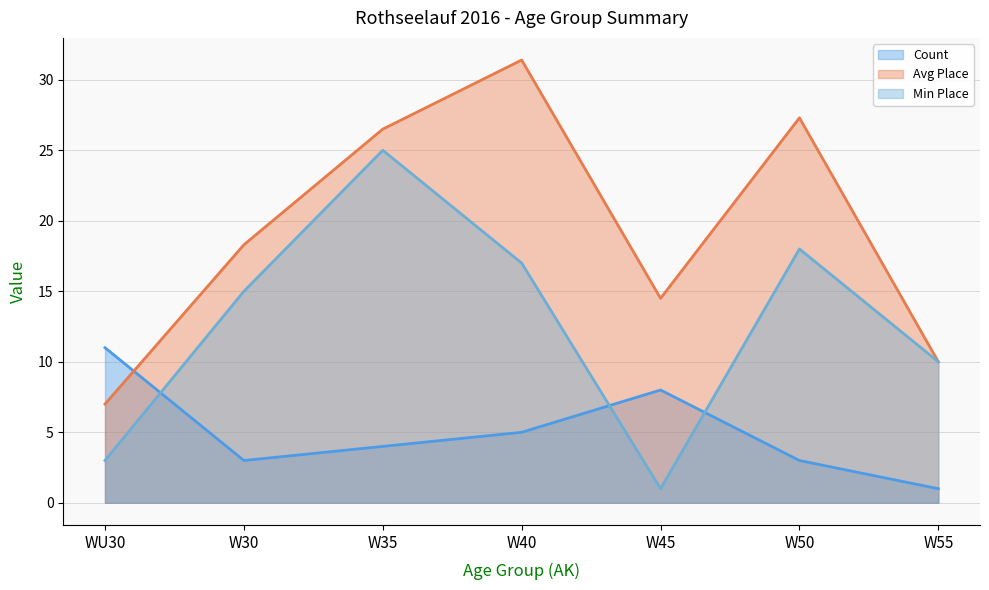

True or false: Min Place (line) and Avg Place (line) intersect in this chart.

False